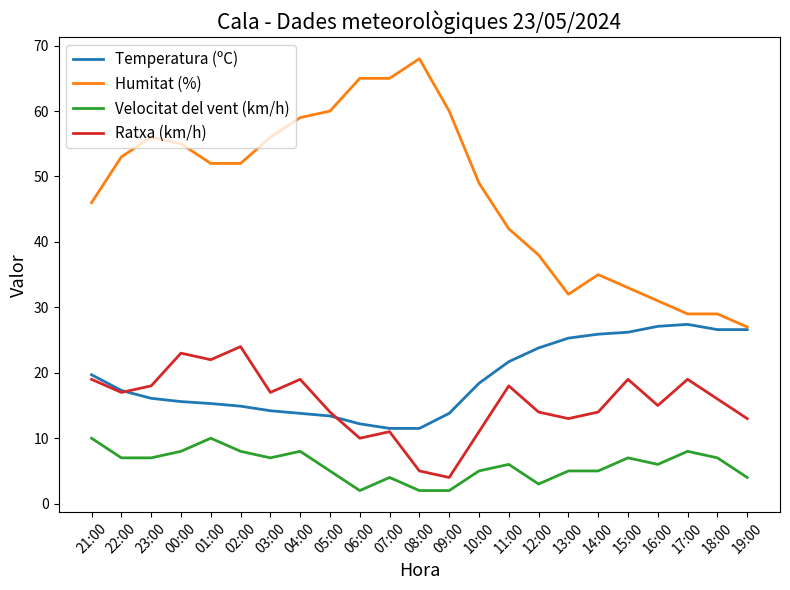

What is the difference between the second highest and minimum values in the Humitat (%) series?

38.0